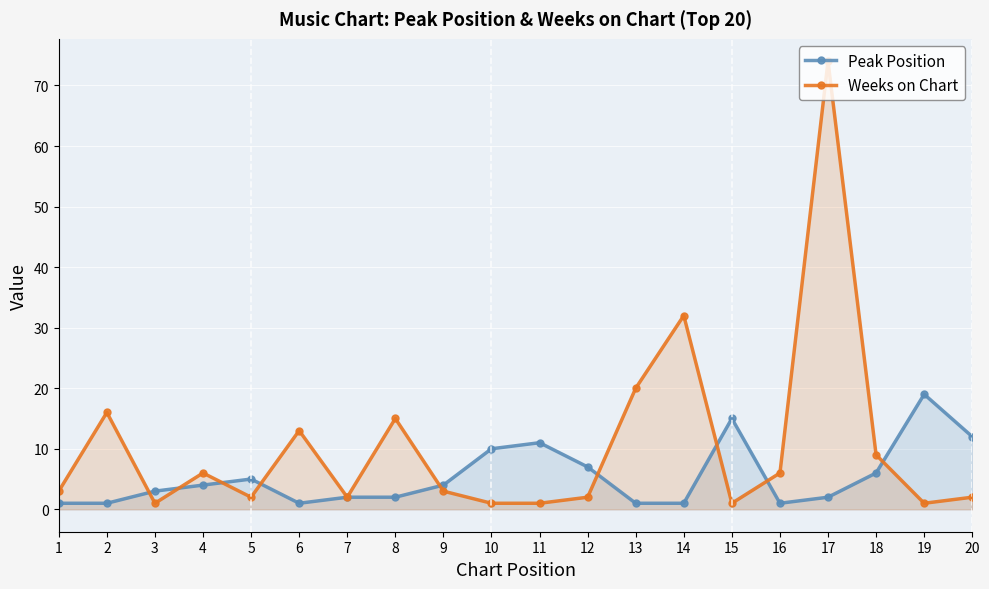

At which label does Peak Position reach its minimum?

1